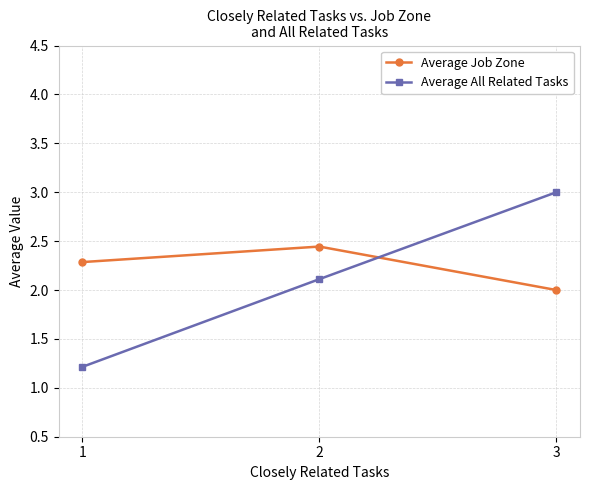

True or false: Average All Related Tasks has a value of 1.7 at 1.

False